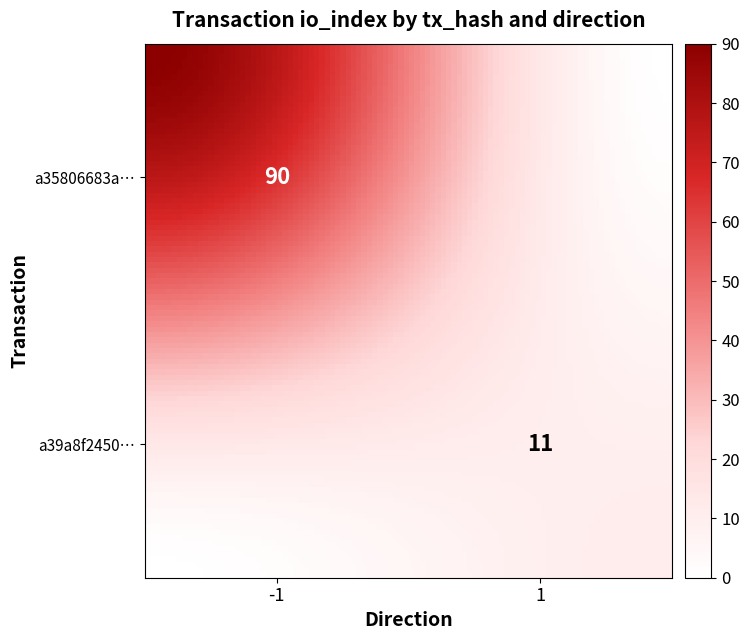

Reading left to right, list all the values displayed in this chart.

a35806683a80bb1e698c6810e11be40062ccc3d: -1	90
a39a8f24508e6944fb30fe8503706cbee5471c9: 1	11